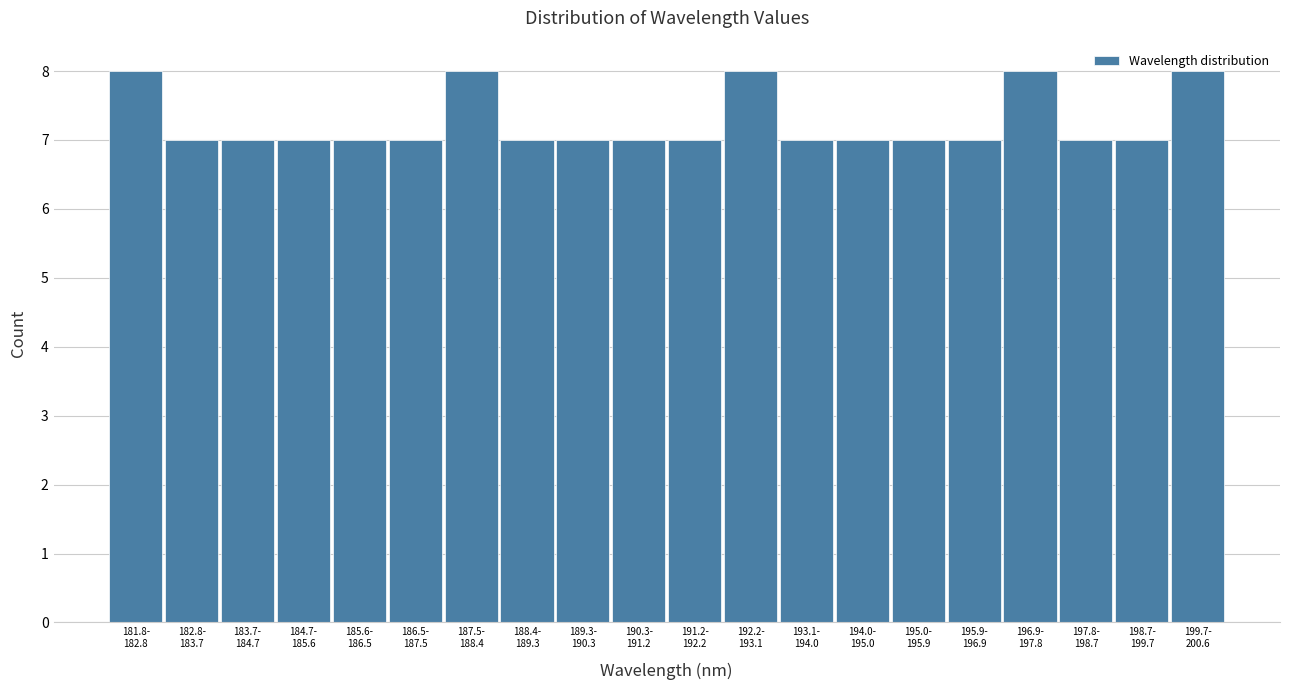

What is the value of the 3rd bar from the left?

7